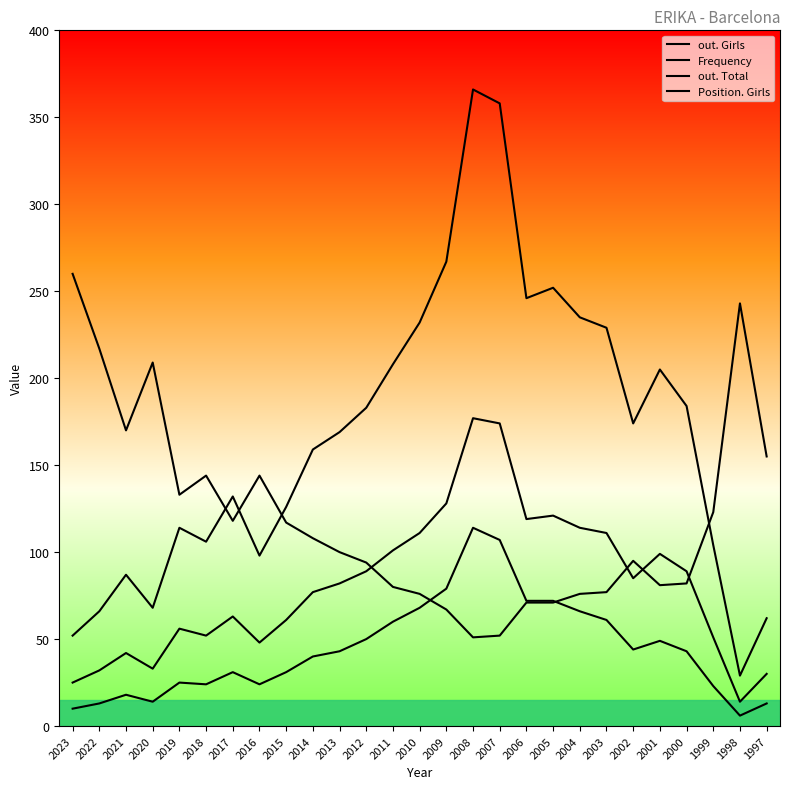

Which label corresponds to the smallest value in the chart?

1998